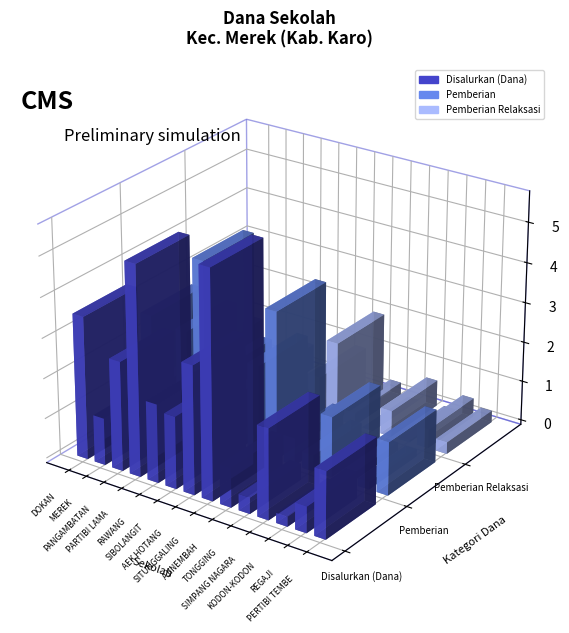

At which label does Disalurkan (Dana) first exceed 19575000?

DOKAN